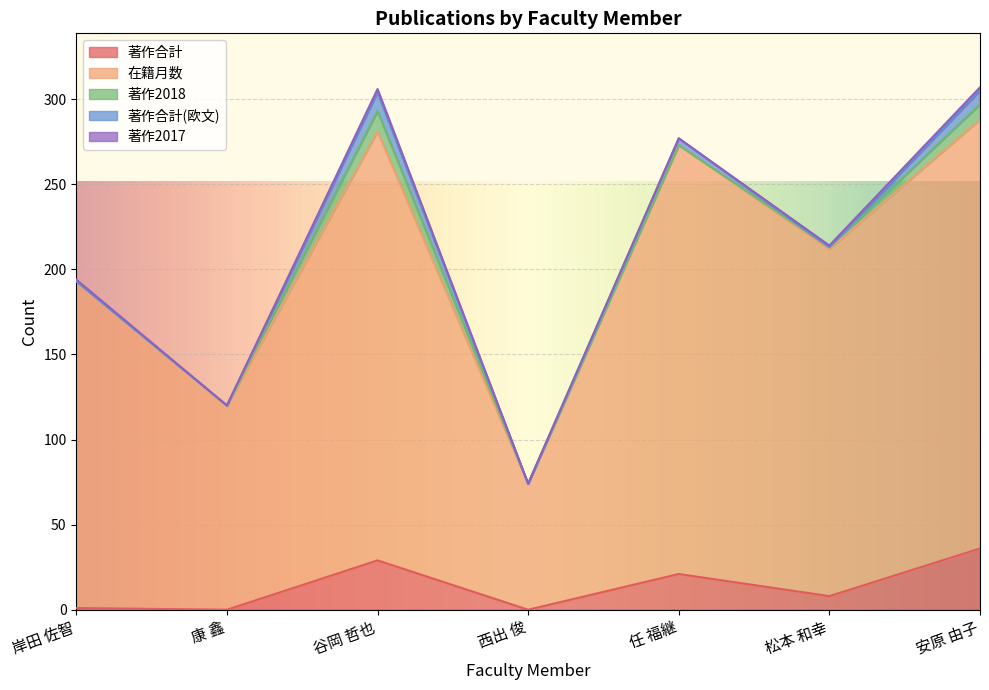

What is the average value of the 著作合計 series?

14